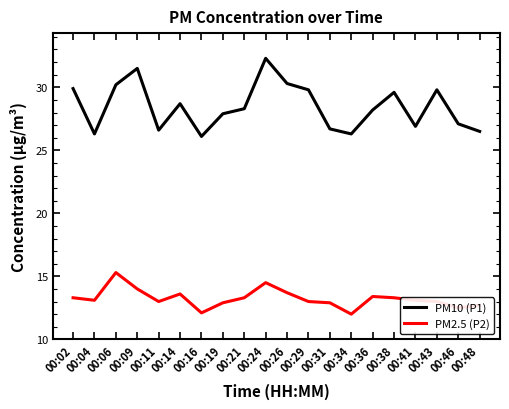

At which label does PM2.5 (P2) first exceed 13?

00:02